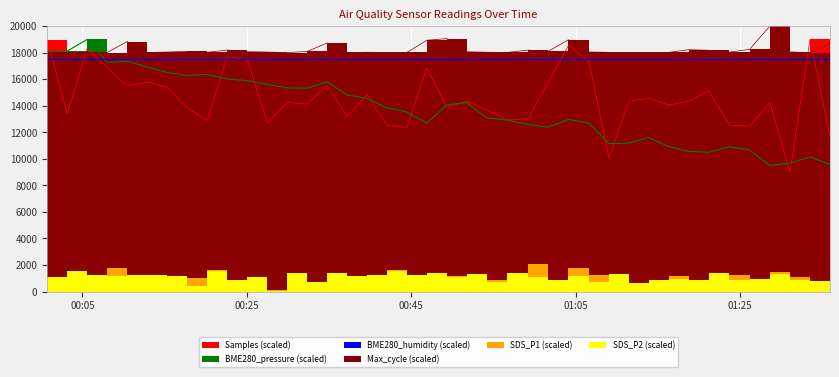

How many lines are shown in the chart?

3